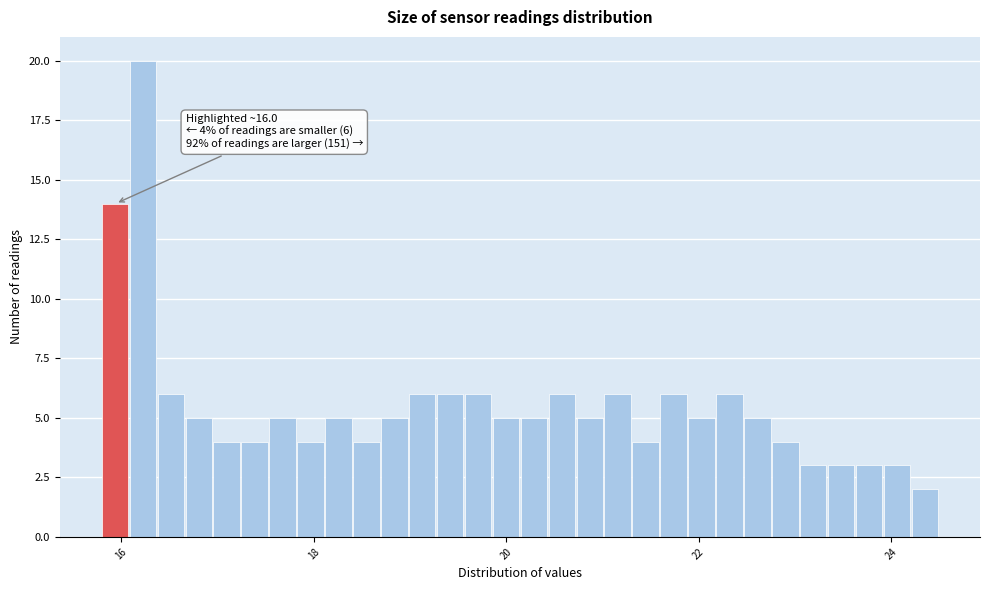

Around what value on the x-axis is the tallest bar? Give the approximate position of its centre, as read against the axis.

16.2